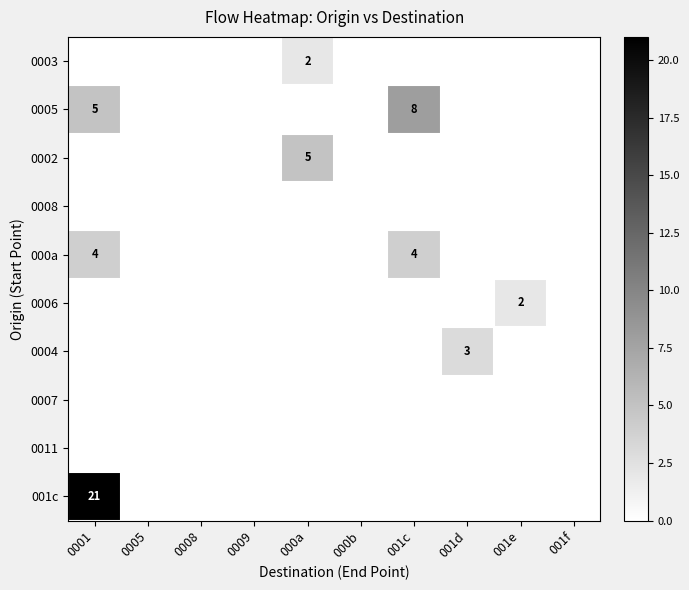

At which label does 0004 reach its peak?

001d